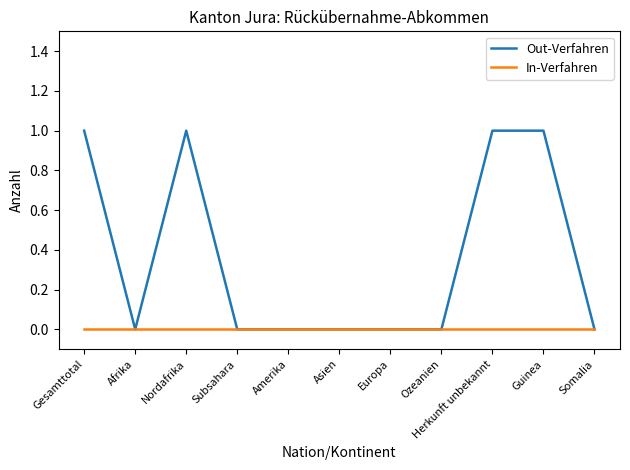

Rank the series by their average value, from lowest to highest.

In-Verfahren, Out-Verfahren